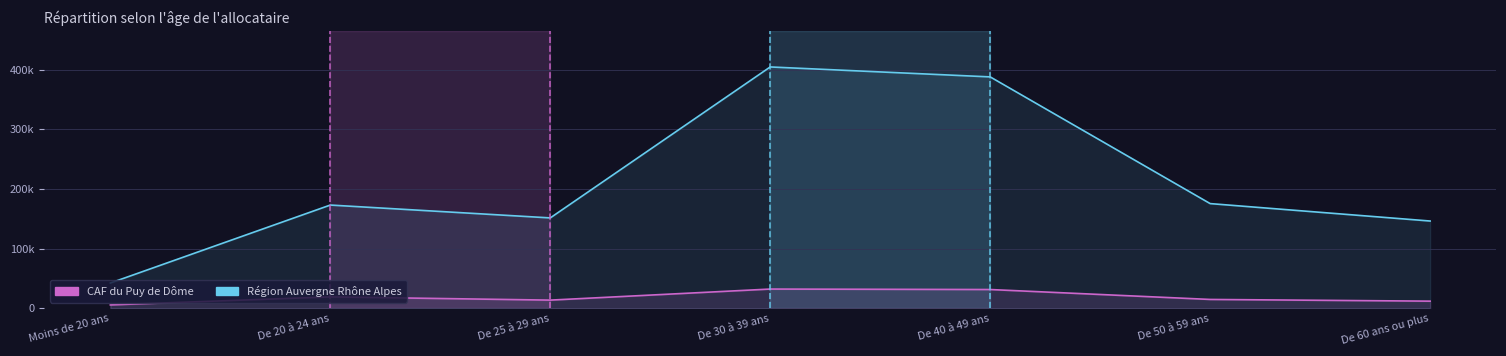

What is the label of the 4th point from the left?

De 30 à 39 ans